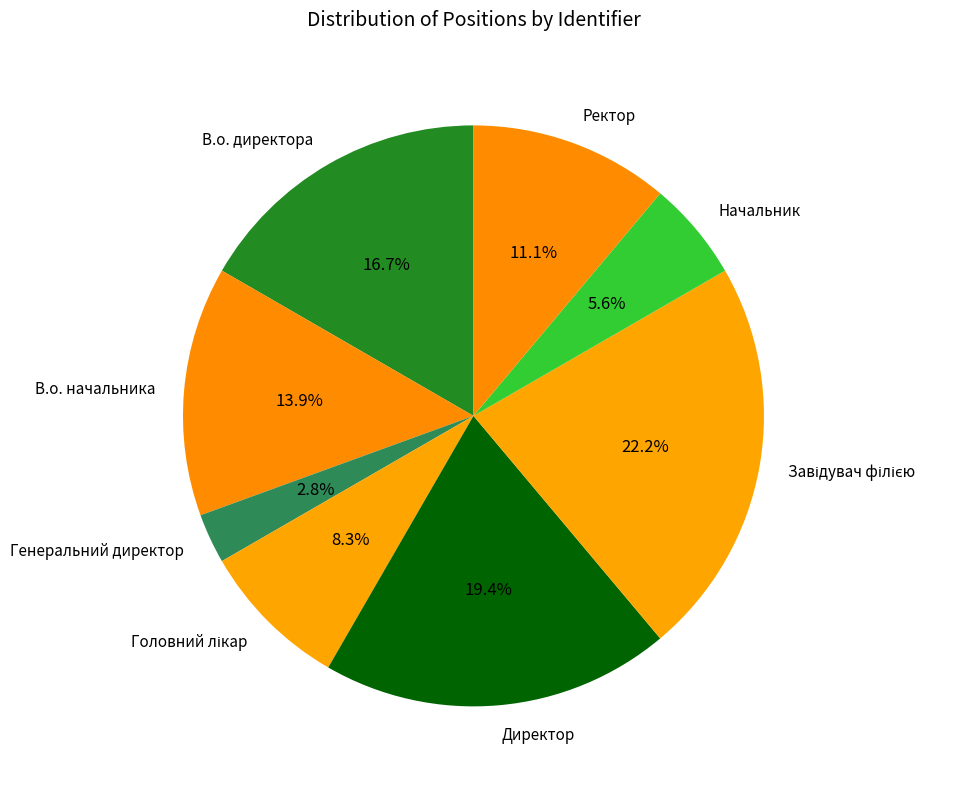

How many slices are in this pie chart?

8